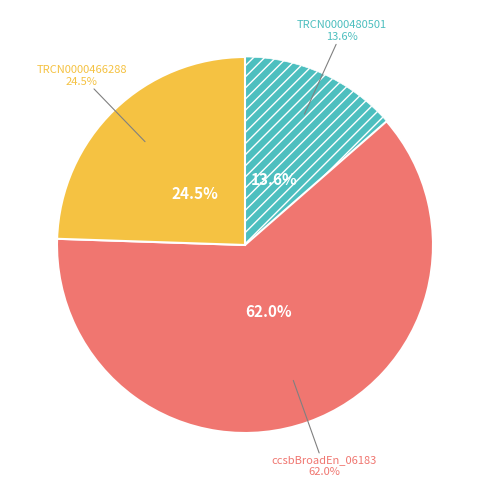

How many segments does this pie chart have?

3